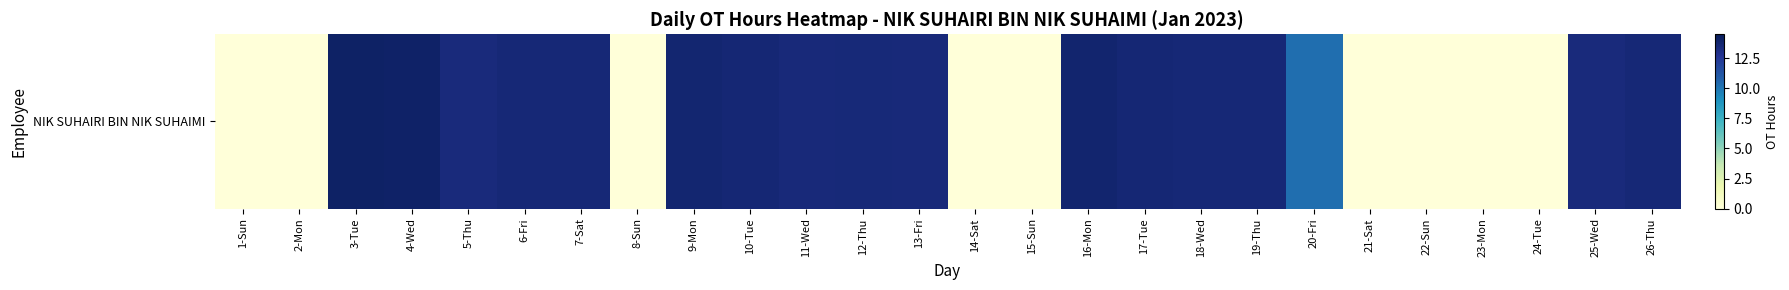

Is it true that the value at 5-Thu is 13.4?

True